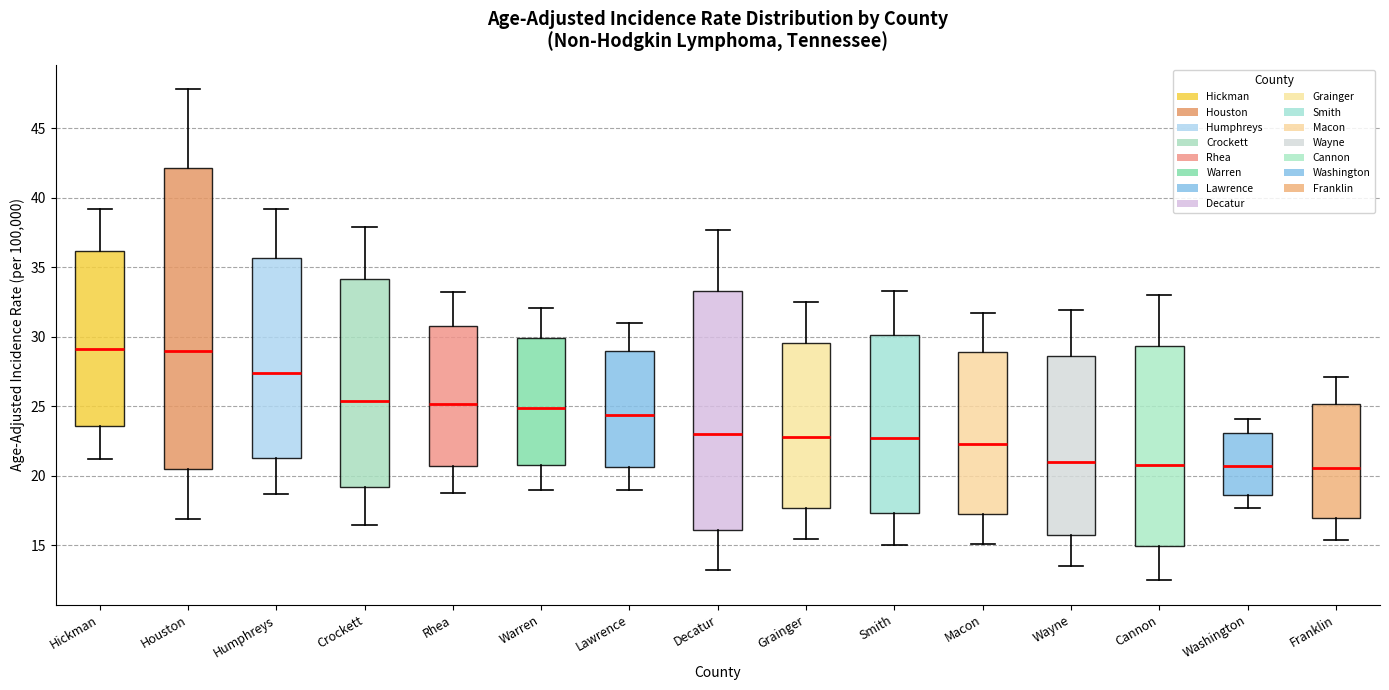

Comparing the boxes themselves (not the whiskers), which one is the tallest?

Houston